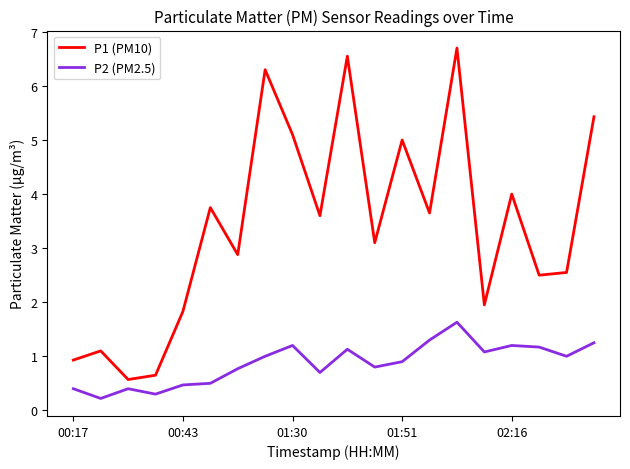

True or false: P2 (PM2.5) and P1 (PM10) cross at least once.

False